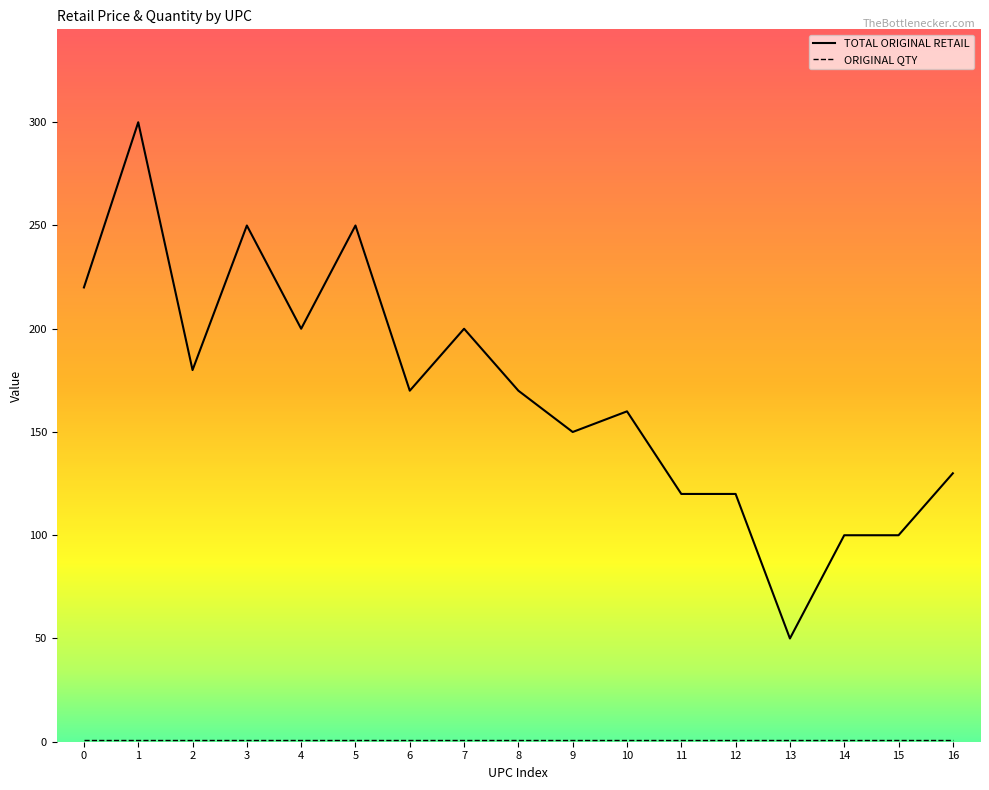

Which series has the widest spread of values?

TOTAL ORIGINAL RETAIL